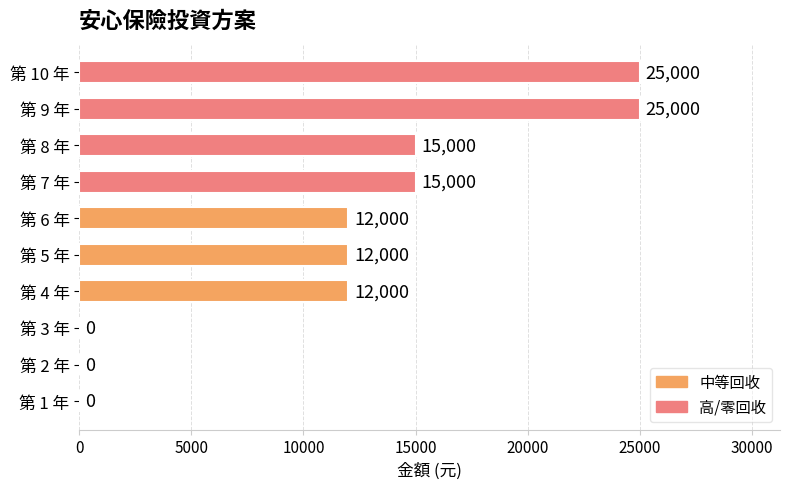

What is the sum of all values?

116000